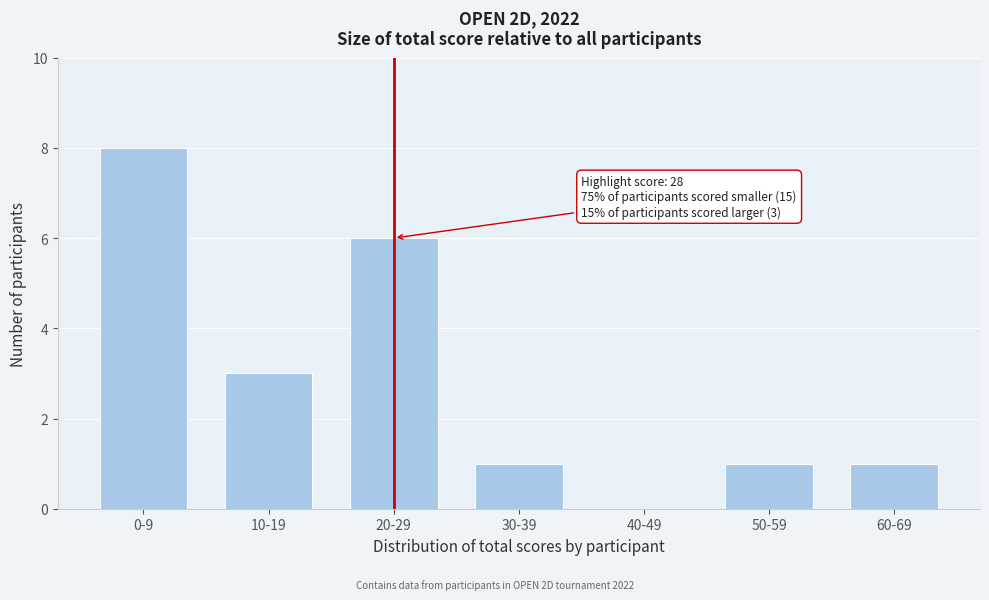

Reading right to left, extract all data points from this chart.

60-69=1	50-59=1	40-49=0	30-39=1	20-29=6	10-19=3	0-9=8